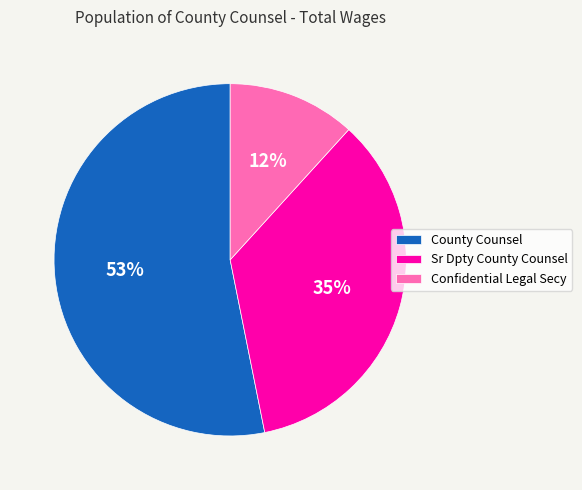

What percentage is the County Counsel slice, to the nearest percent?

53%